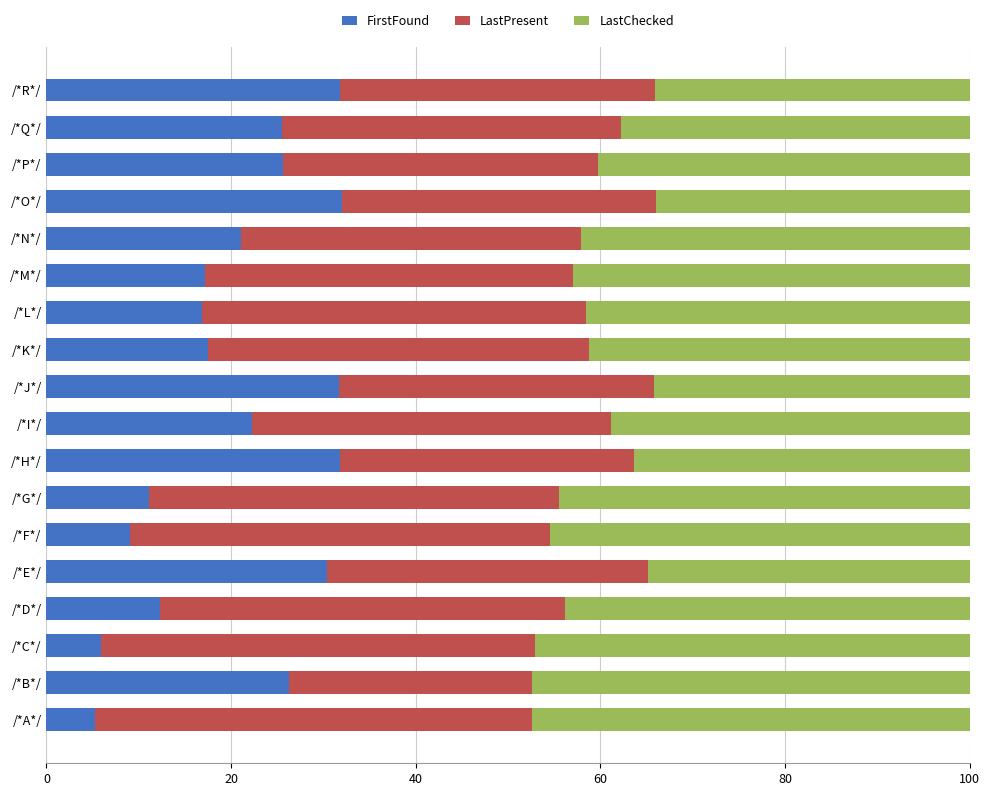

The value of FirstFound at /*O*/ is 32.0. True or false?

True